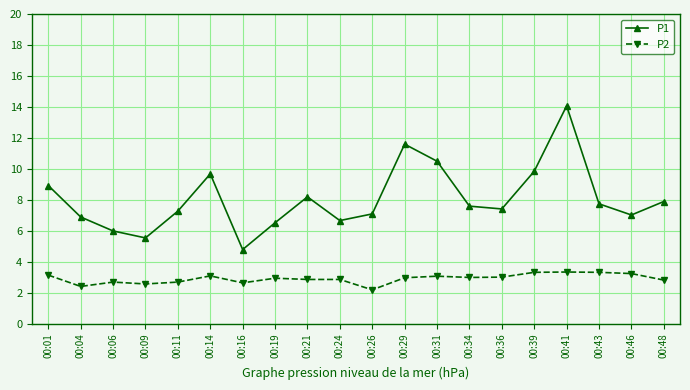

What is the difference between the second highest and minimum values in the P1 series?

6.8